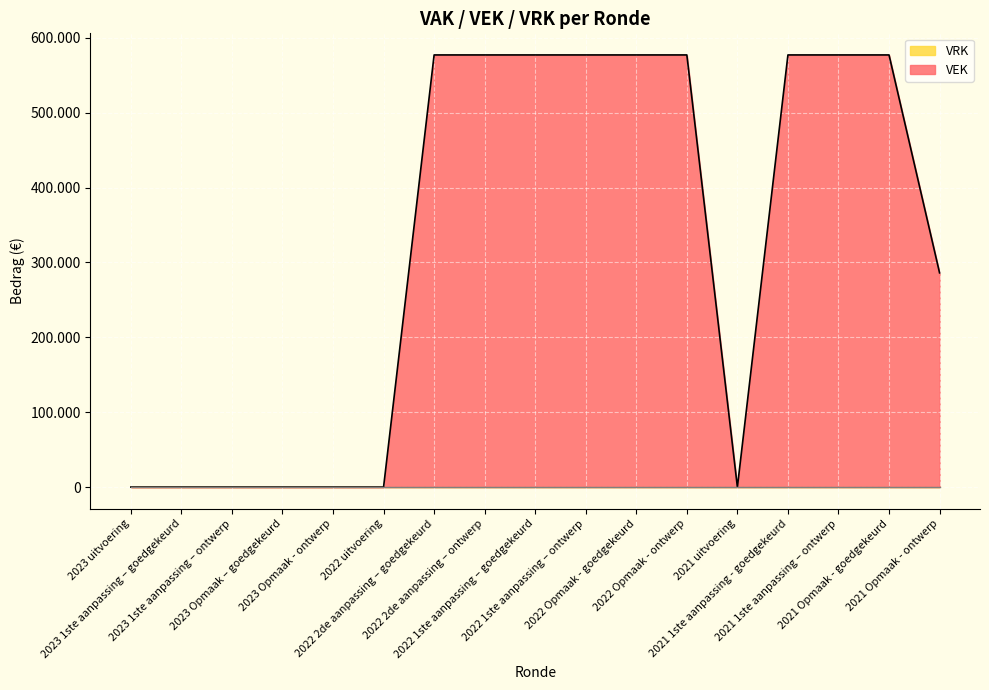

What is the average value?

322294